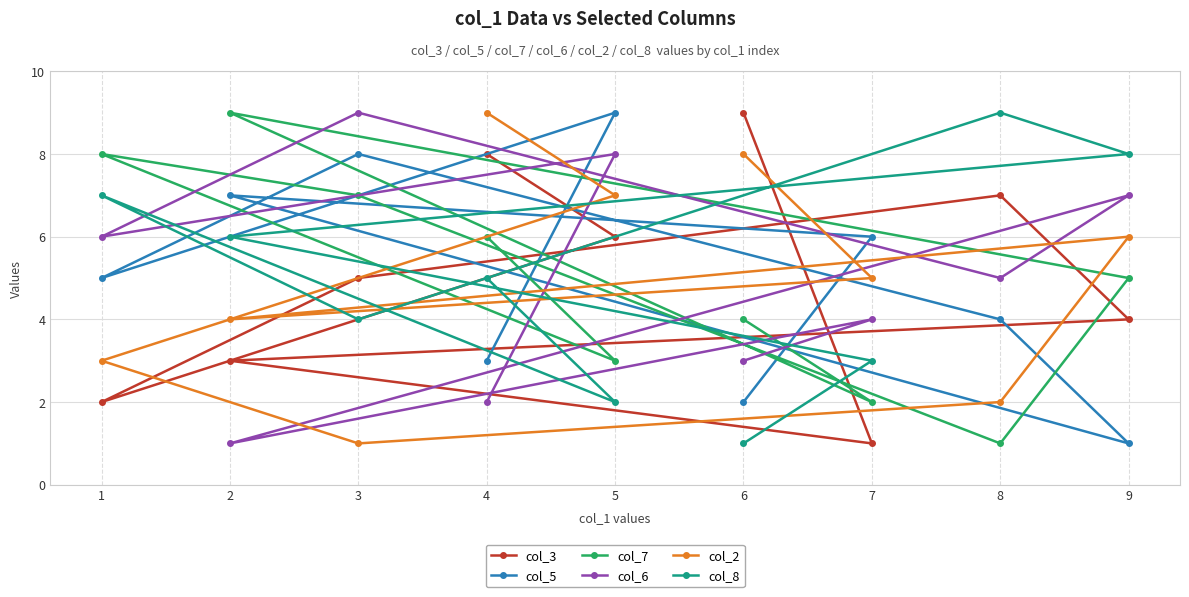

What is the maximum value shown in the chart?

9